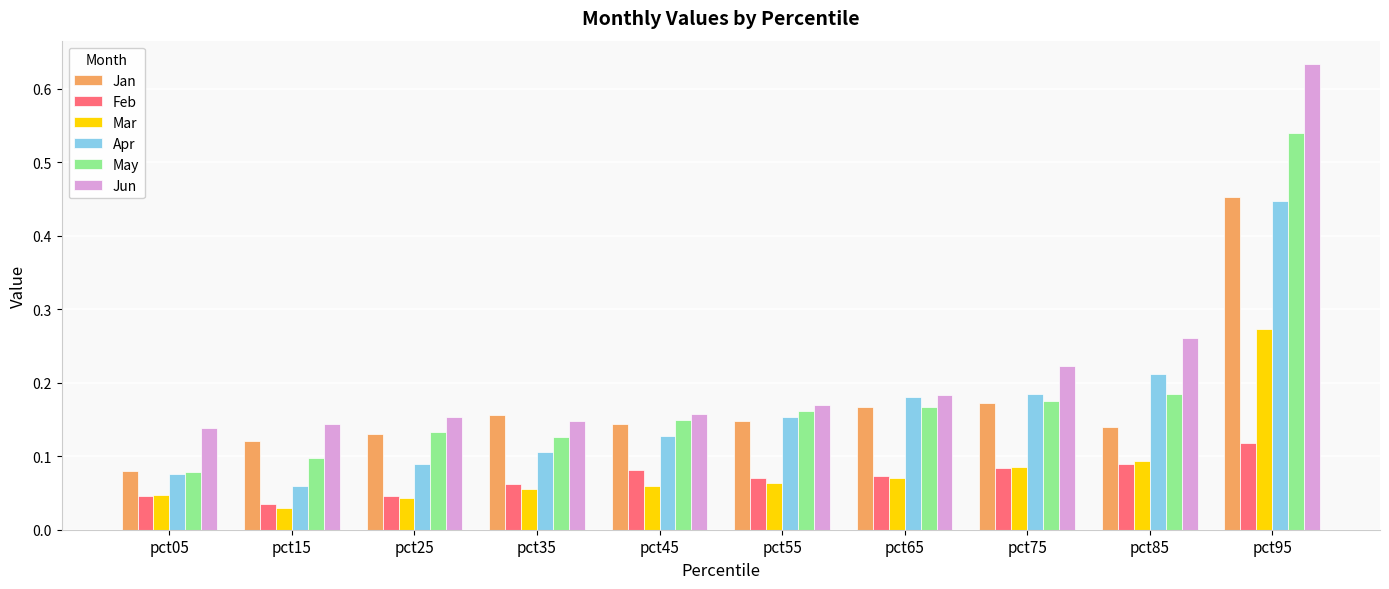

Which series has the widest spread of values?

Jun